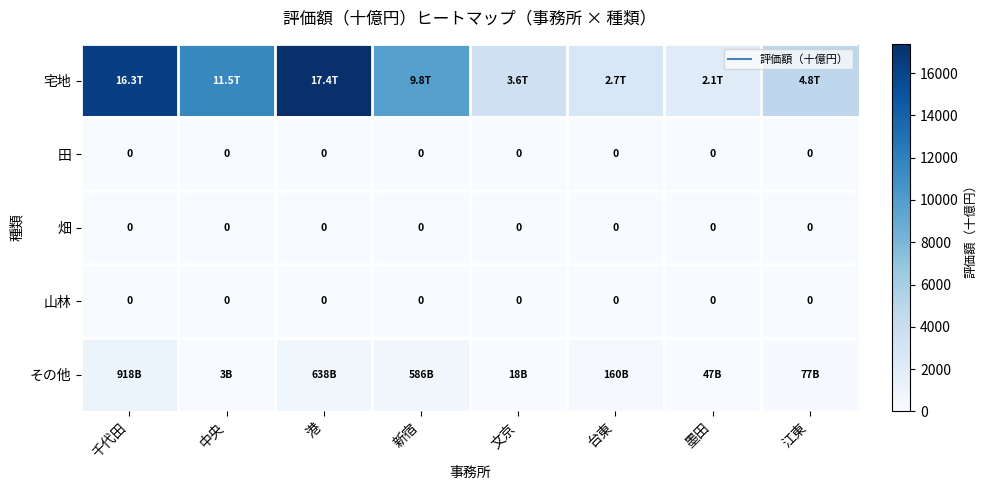

Which category has the highest value across all series?

港